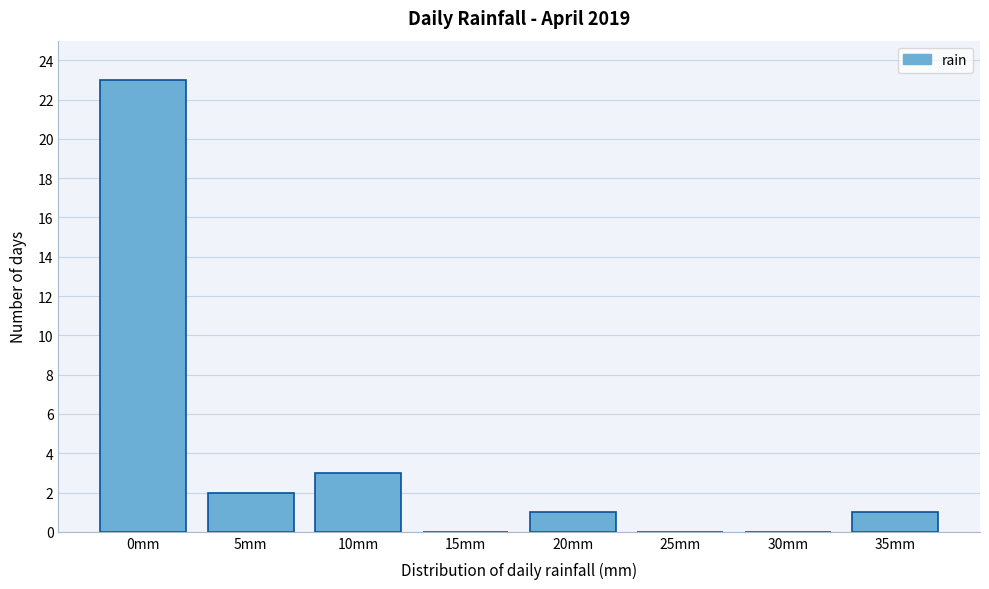

Reading right to left, transcribe all the data shown in this chart.

35mm=1	30mm=0	25mm=0	20mm=1	15mm=0	10mm=3	5mm=2	0mm=23